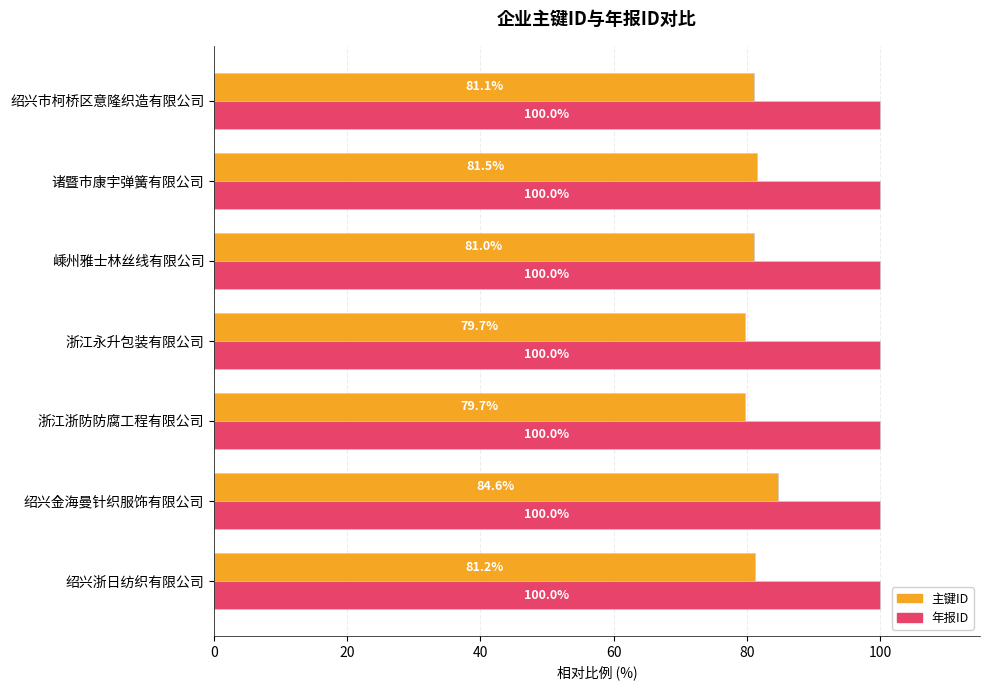

Rank the series by their maximum value, from highest to lowest.

年报ID, 主键ID